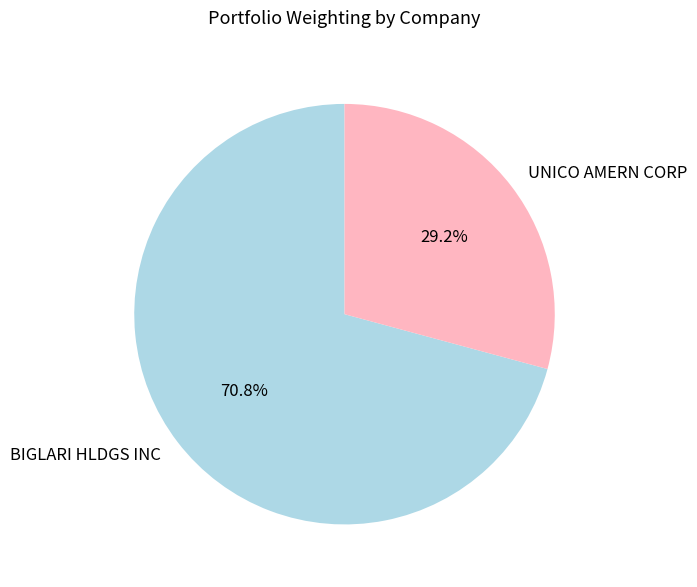

How much of the chart is everything except UNICO AMERN CORP?

70.8%